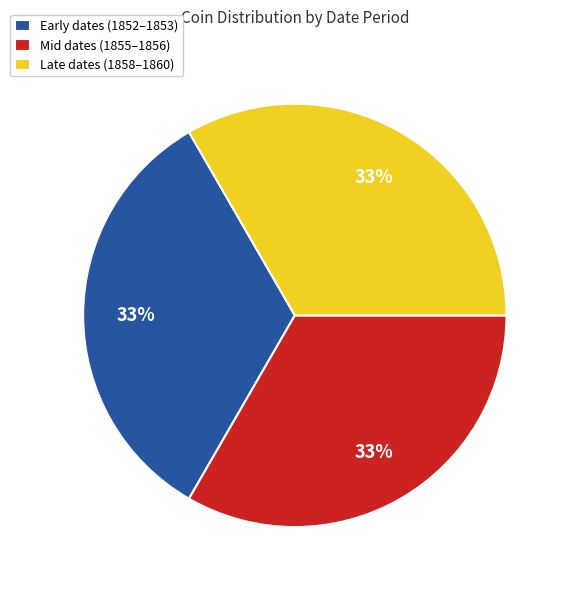

To the nearest percent, what is the average slice percentage?

33%